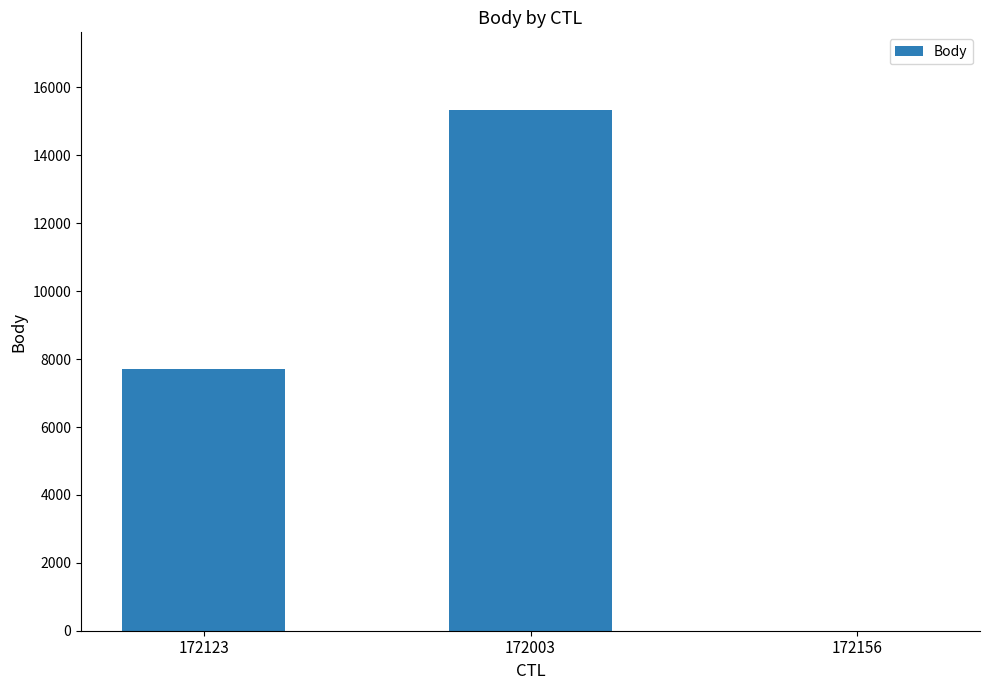

What is the maximum value shown in the chart?

15325